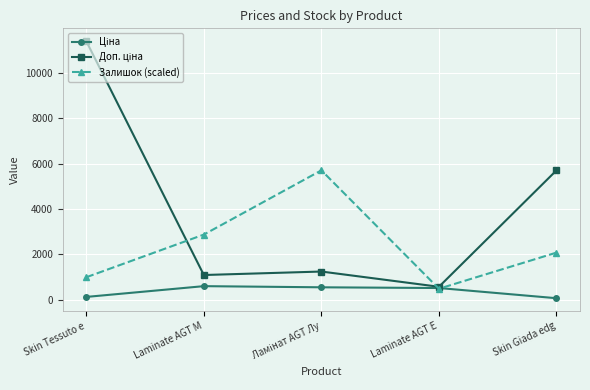

Is this an area chart (filled region under the line)?

No